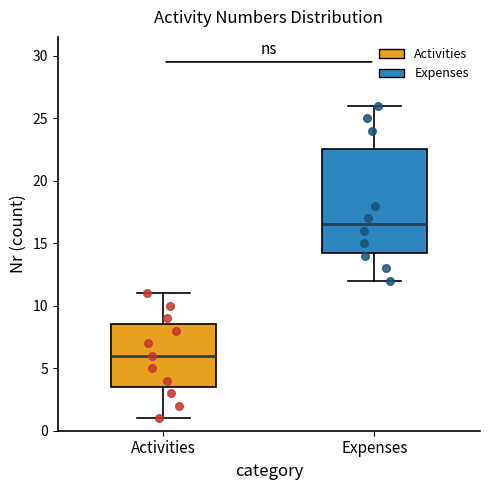

Reading left to right, transcribe this box plot: for each box, give where its median line is, the range the box spans, and where its two whiskers end, as read against the y-axis. The values are not printed on the chart, so give them approximately, as read against the axis.

Activities: median 6.0, box 3.5 to 8.5, whiskers 1.0 to 11.0
Expenses: median 16.5, box 14.5 to 22.5, whiskers 12.0 to 26.0